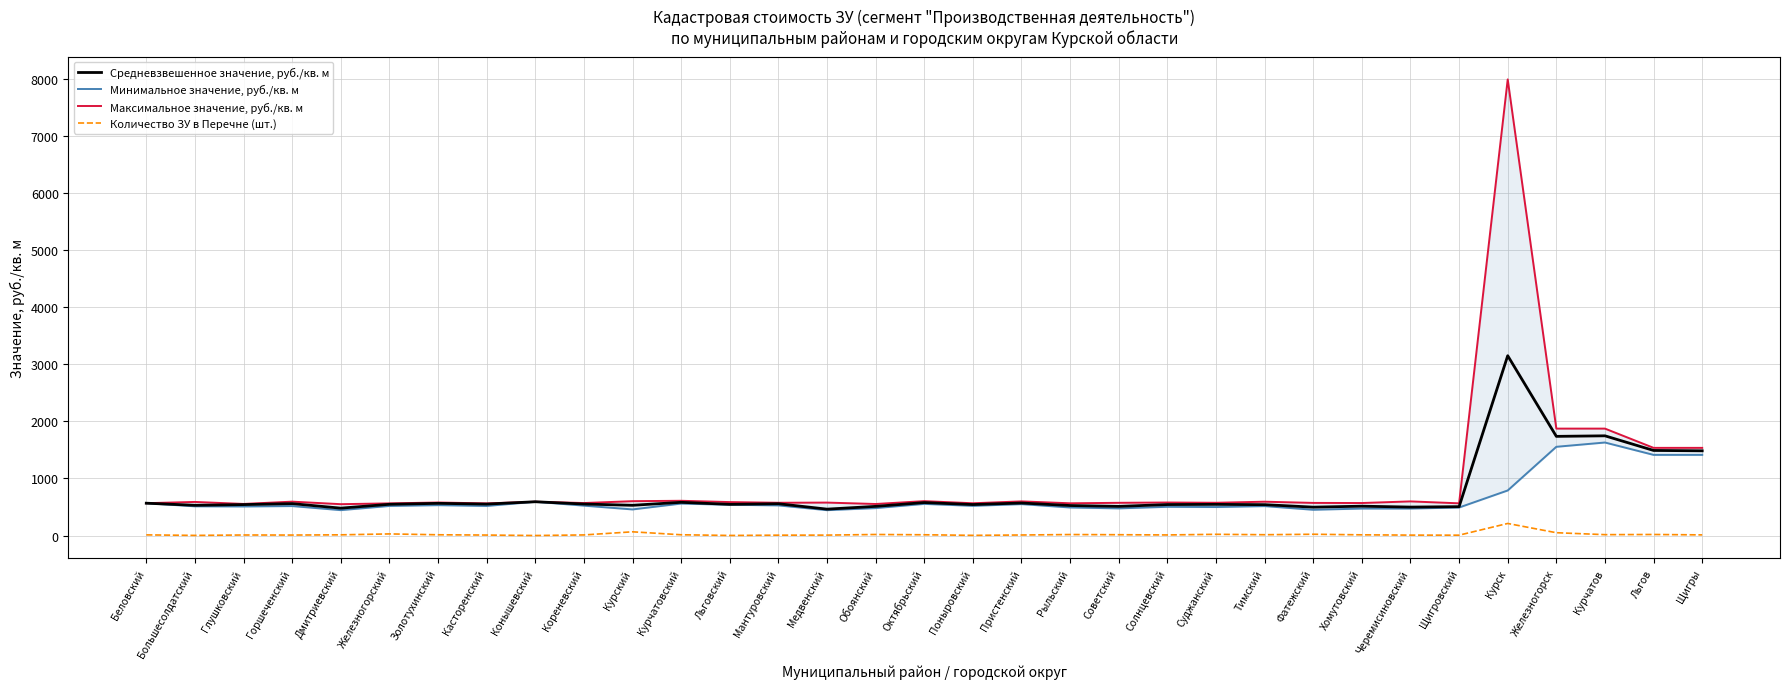

What is the average value of the Максимальное значение, руб./кв. м series?

939.3